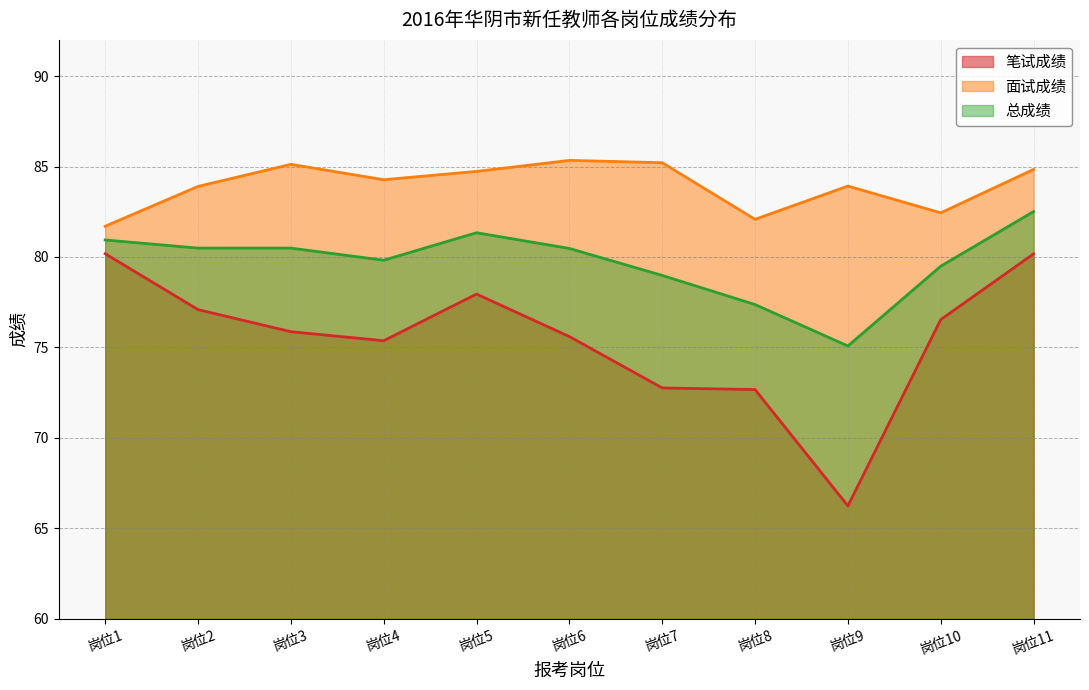

What is the difference between the maximum and minimum values in the 笔试成绩 series?

13.9